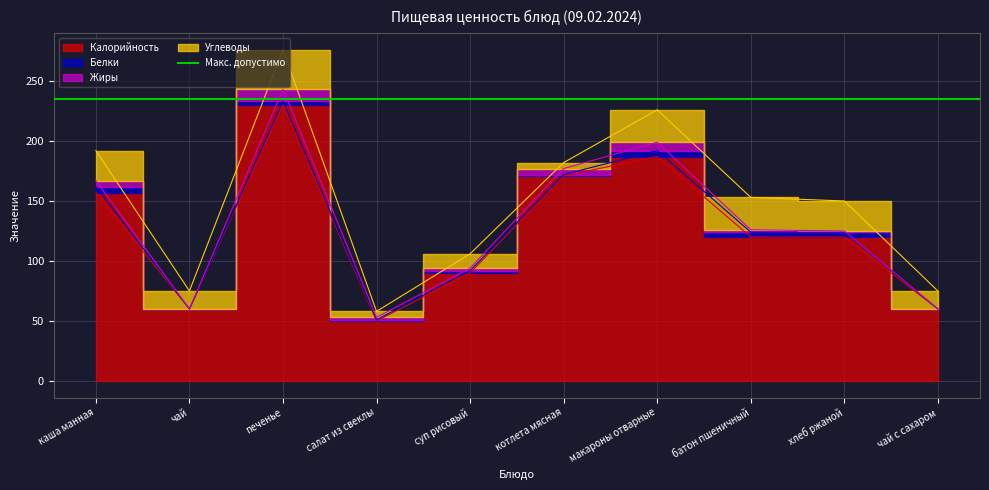

True or false: Углеводы has a value of 27 at макароны отварные.

True